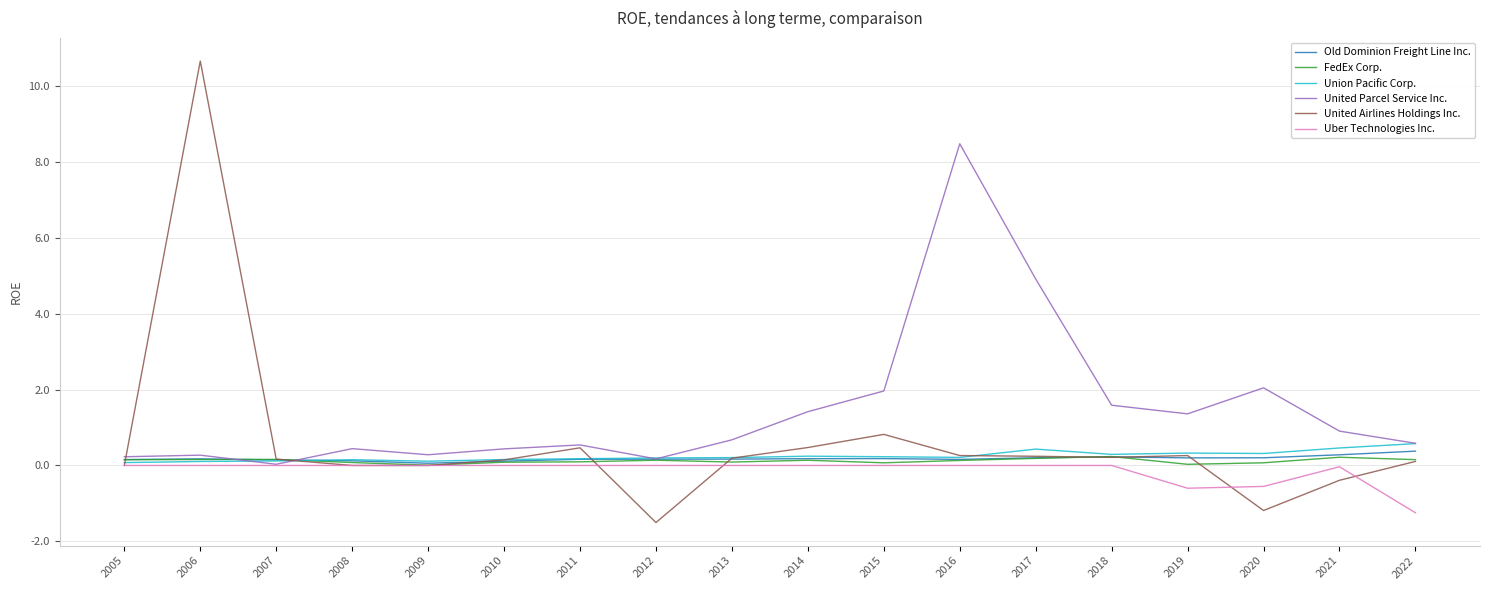

The United Airlines Holdings Inc. series shows 0.2 at 2018. True or false?

True